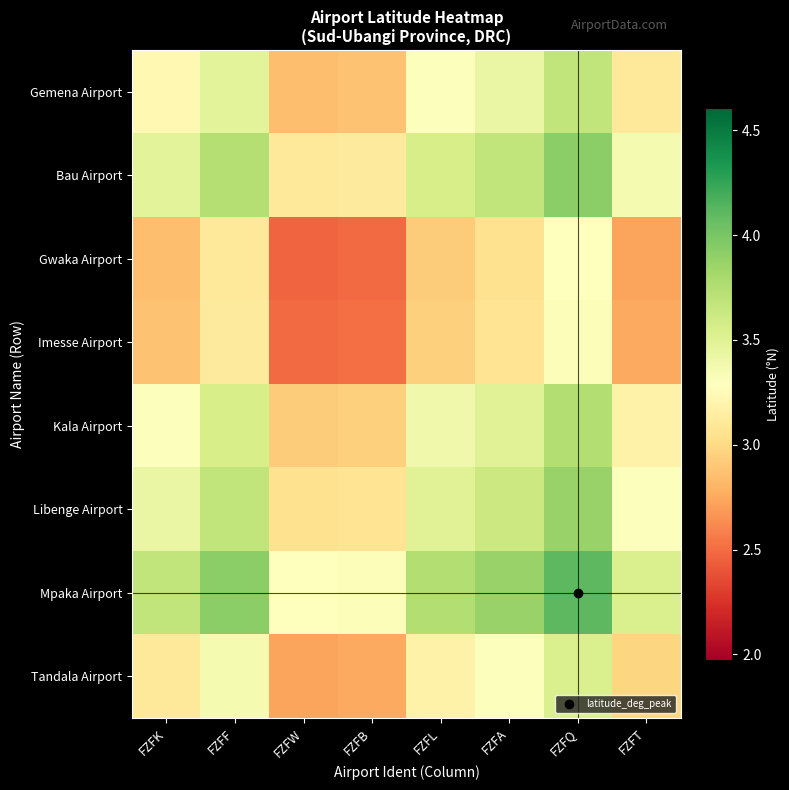

Rank the series at FZFA from lowest to highest value.

Gwaka Airport, Imesse Airport, Tandala Airport, Gemena Airport, Kala Airport, Libenge Airport, Bau Airport, Mpaka Airport